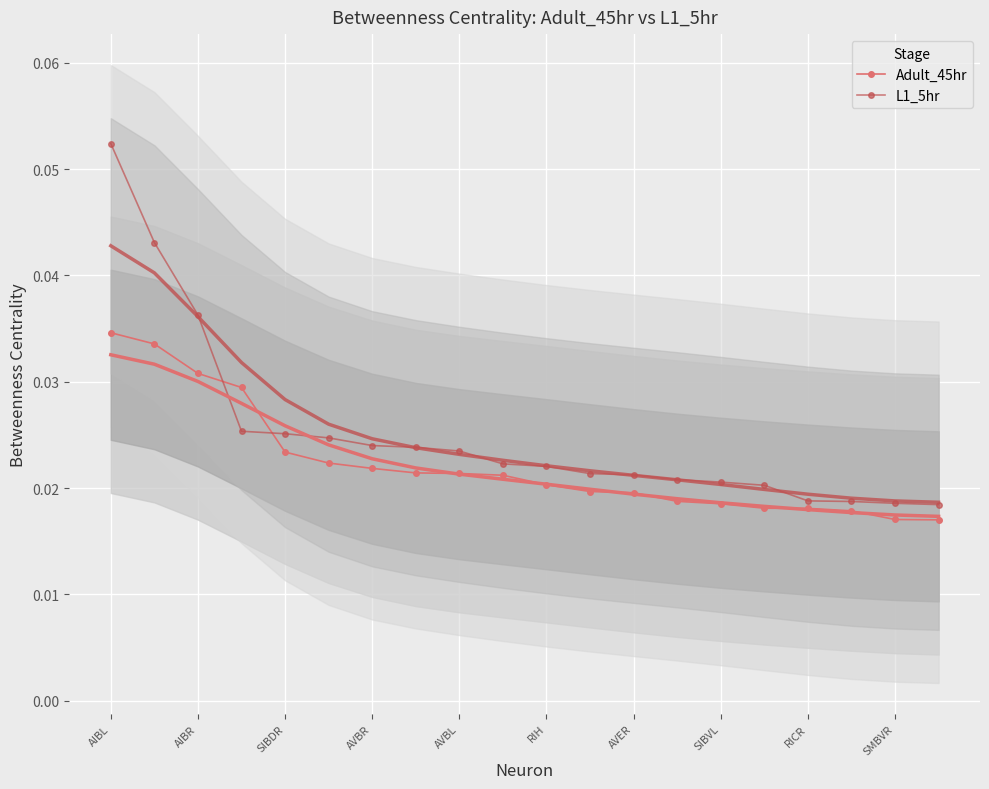

After their last crossing, which series has the higher values: Adult_45hr or L1_5hr?

L1_5hr